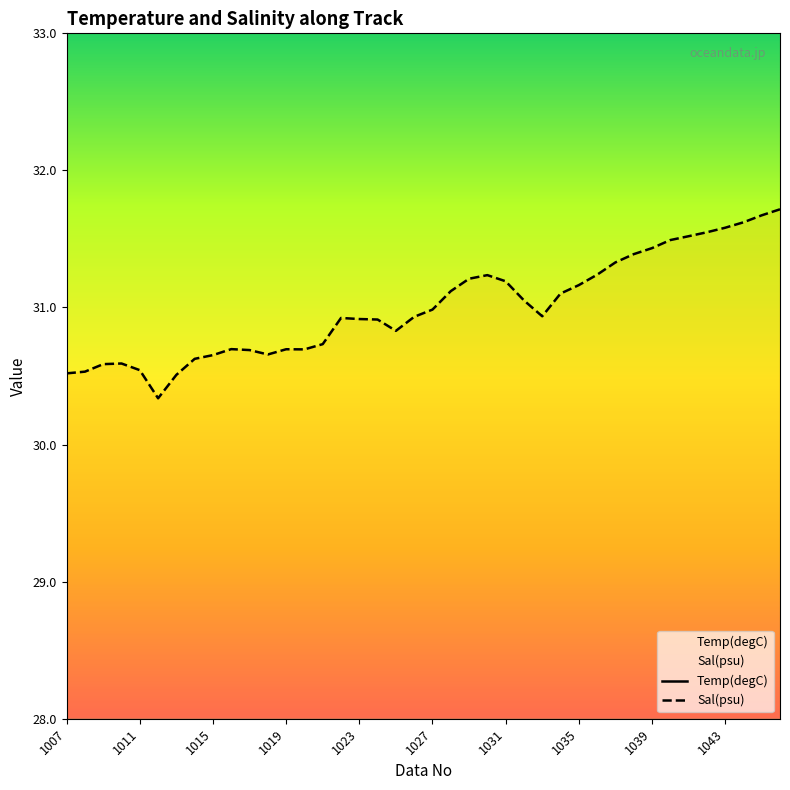

What is the value of the Sal(psu) point at the 31st from the left?

31.3